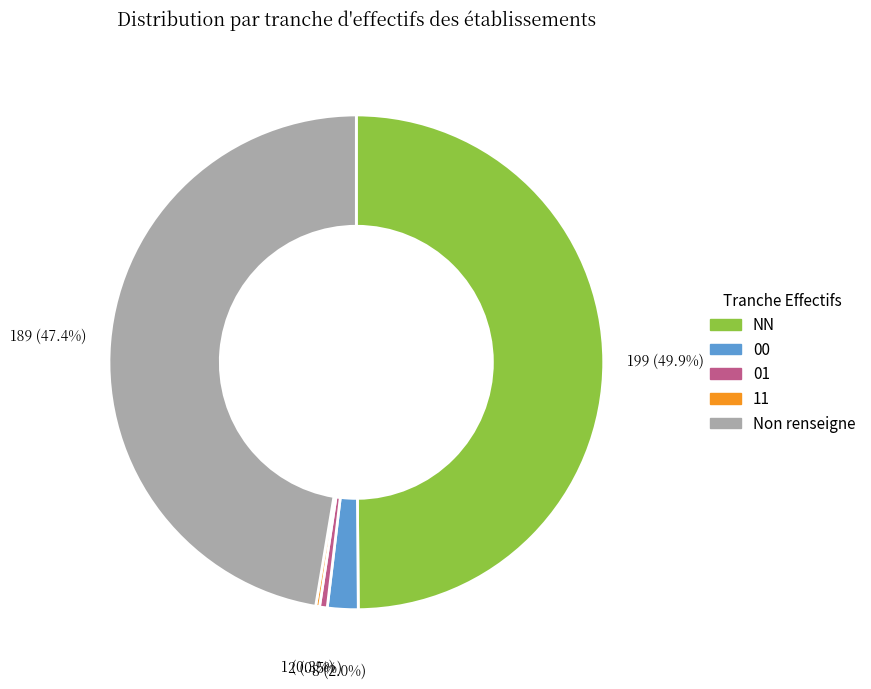

Which category has the biggest portion of the pie?

NN